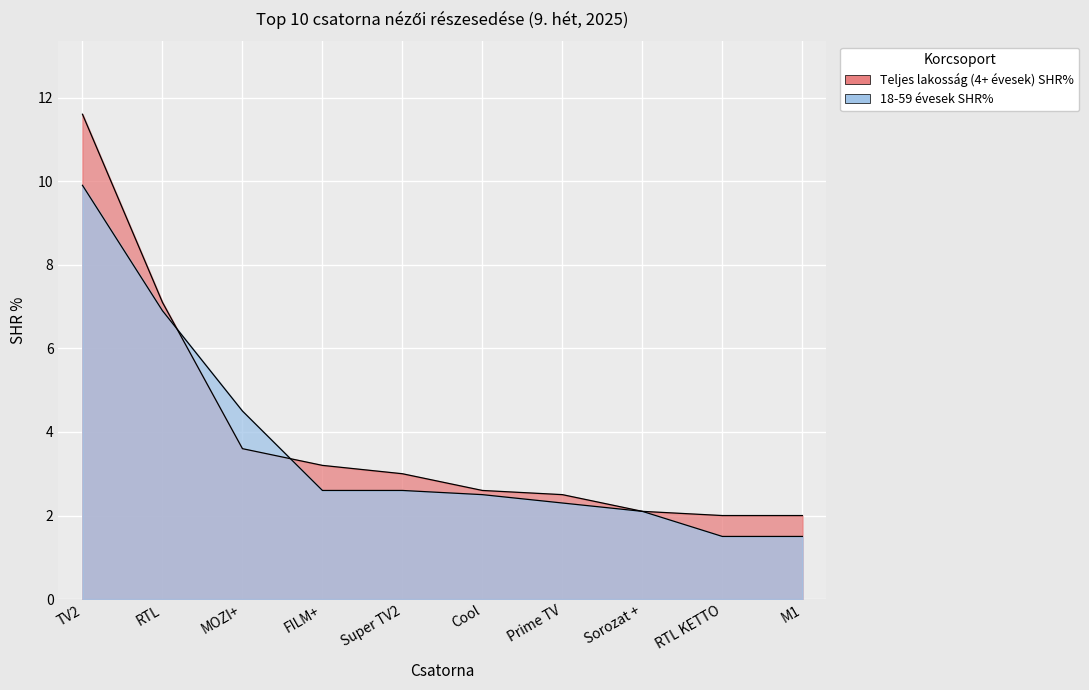

List the series in order of their peak value, highest first.

Teljes lakosság (4+ évesek) SHR%, 18-59 évesek SHR%